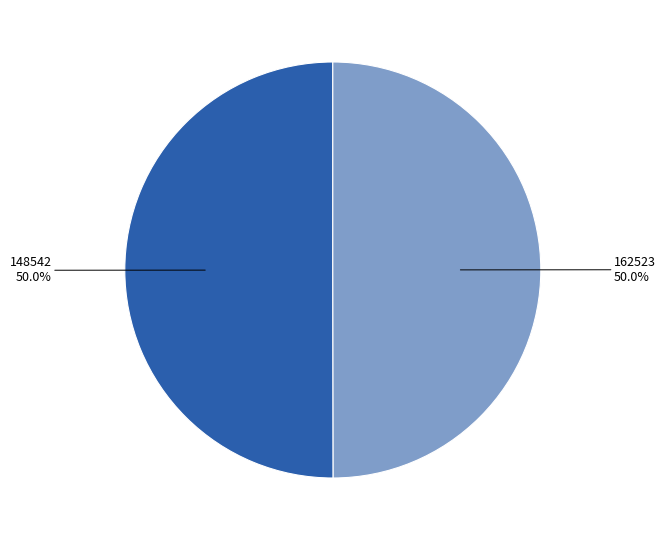

How many slices are in this pie chart?

2